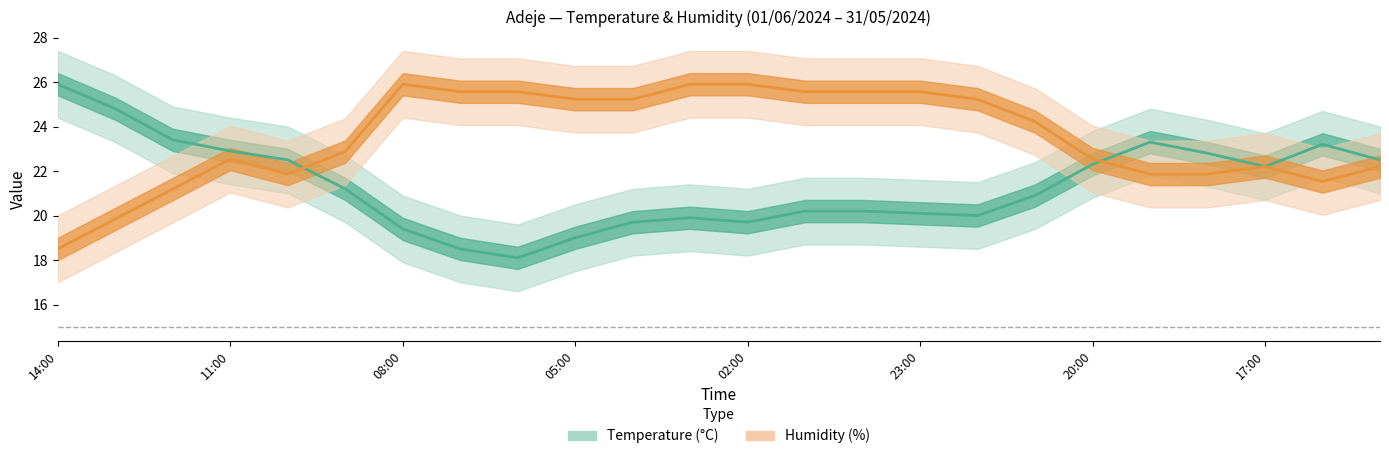

What is the total value across all series at 17:00?

44.4